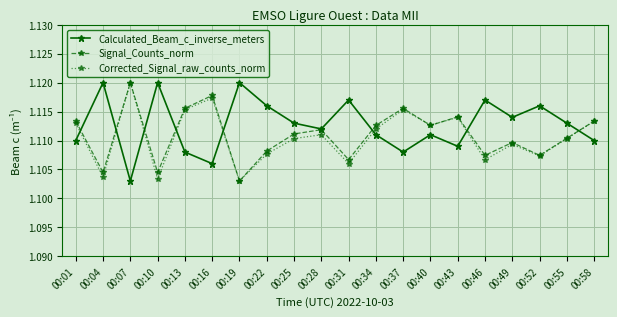

How many interior local valleys does the Signal_Counts_norm series have?

7